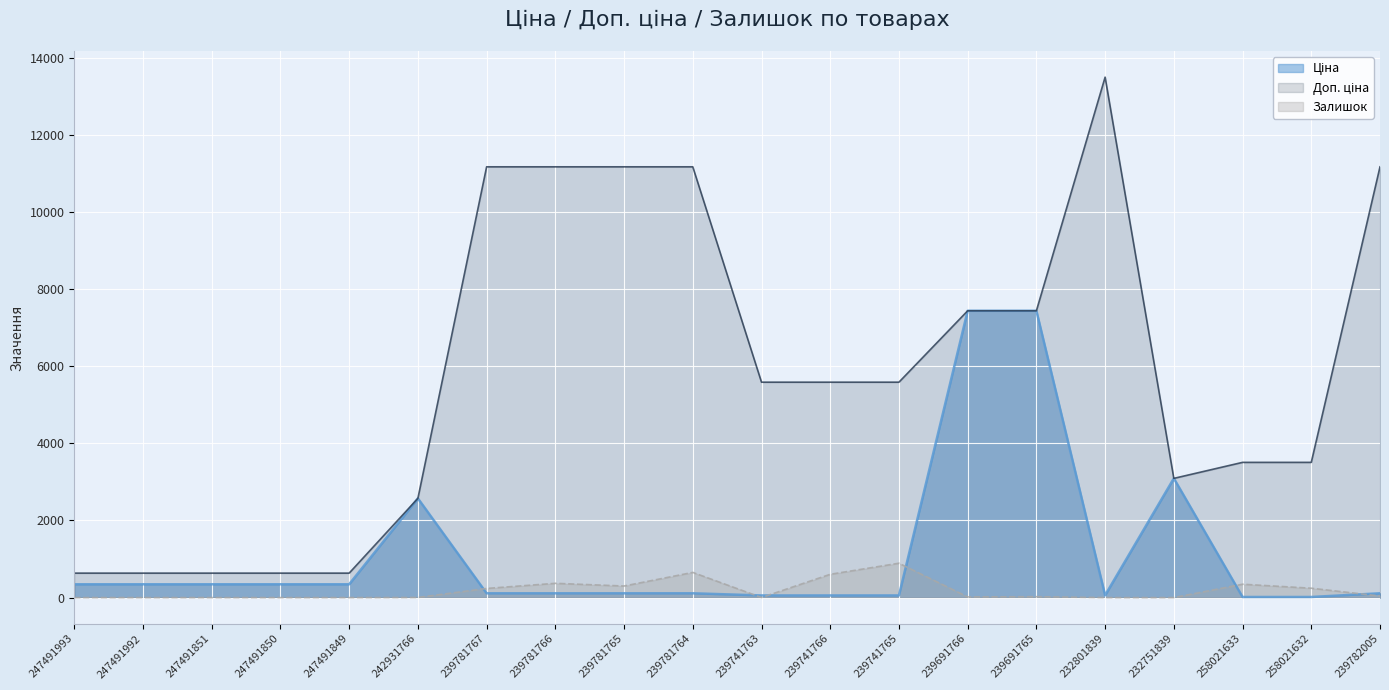

Which label corresponds to the smallest value in the chart?

247491993